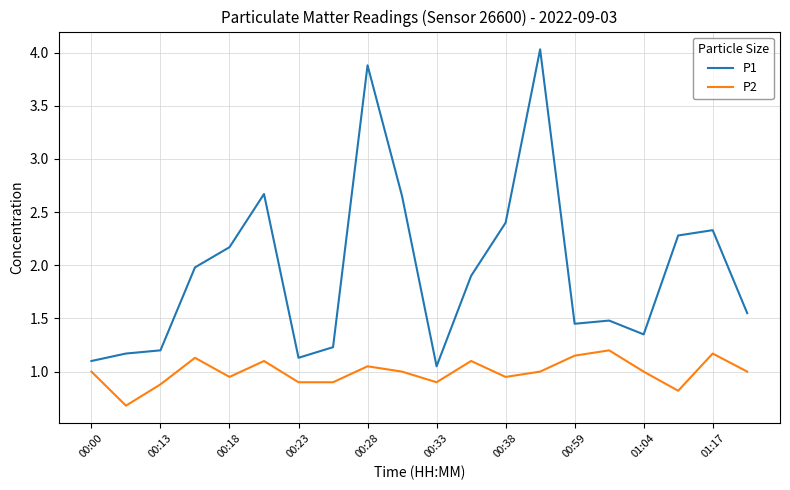

At how many categories does at least one series exceed 0?

20